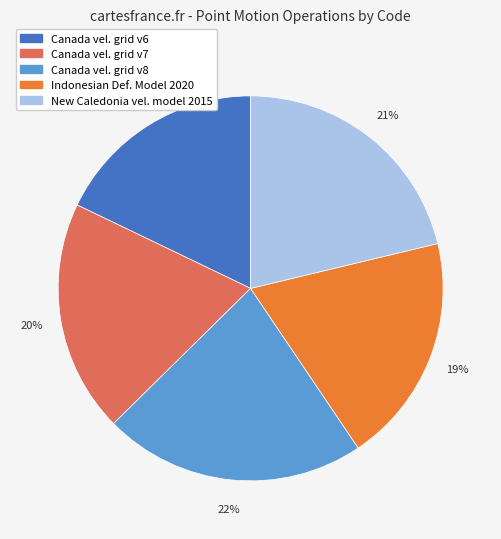

Does any single category account for the majority?

No